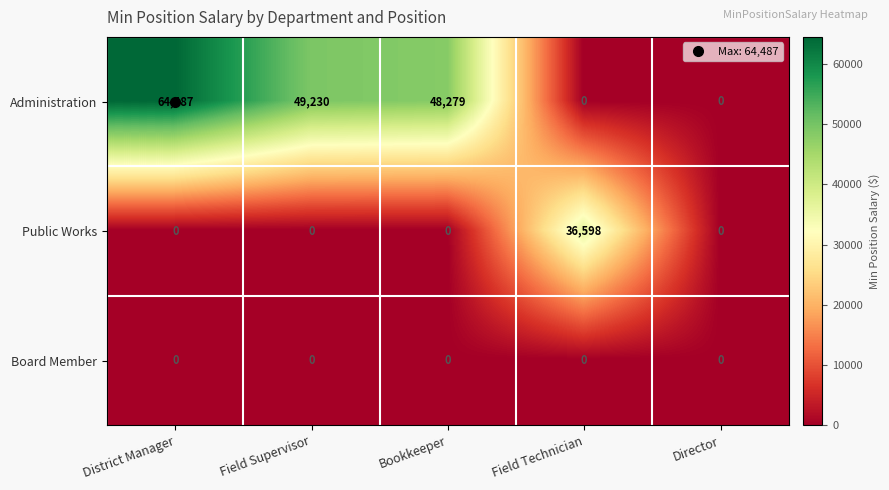

Rank the series by their maximum value, from highest to lowest.

Administration, Public Works, Board Member